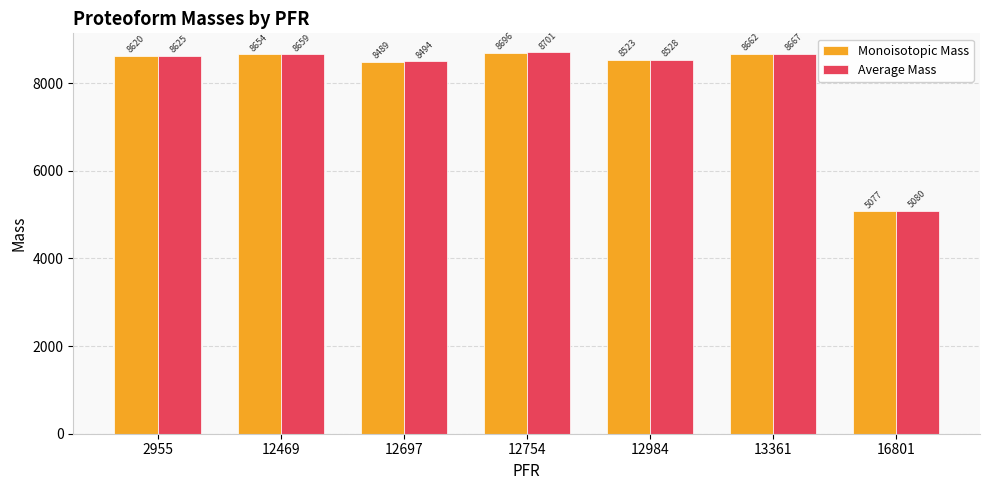

How many data points in Average Mass are less than 8625?

3